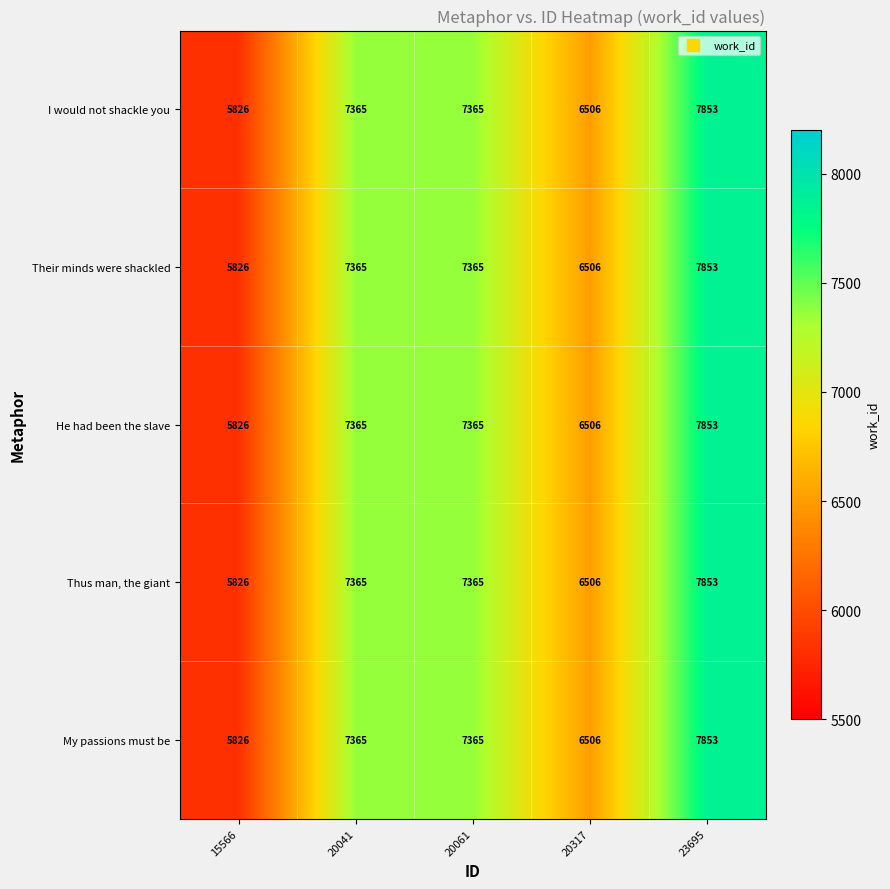

At which category does the chart reach its minimum across all series?

15566